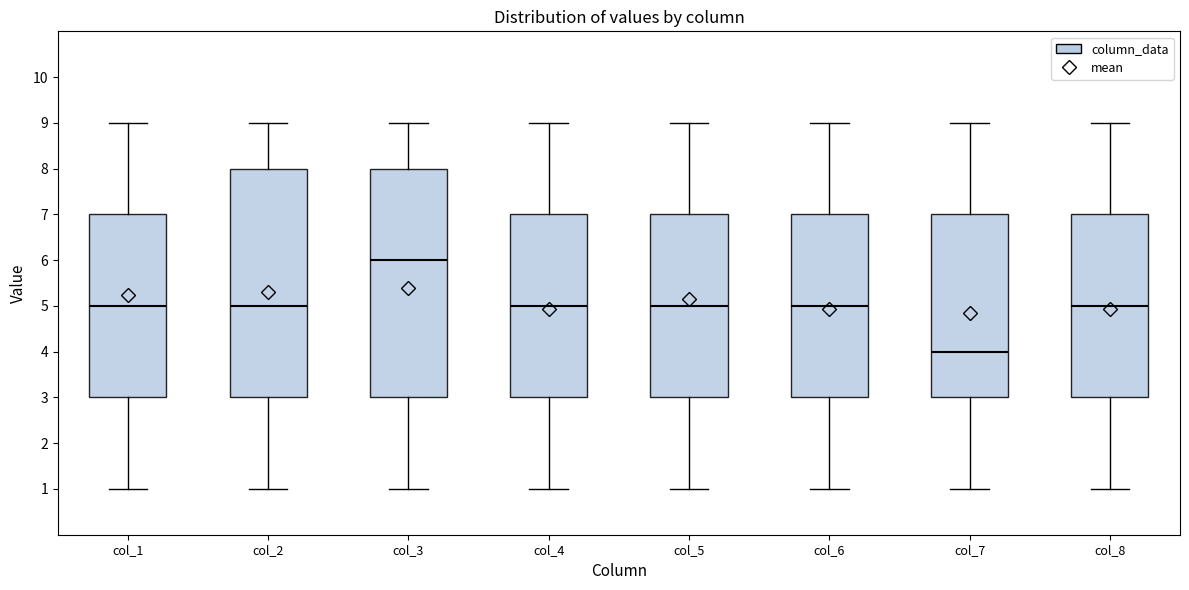

Where does the upper whisker of the box for col_1 end on the y-axis? The values are not printed on the chart, so give them approximately, as read against the axis.

9